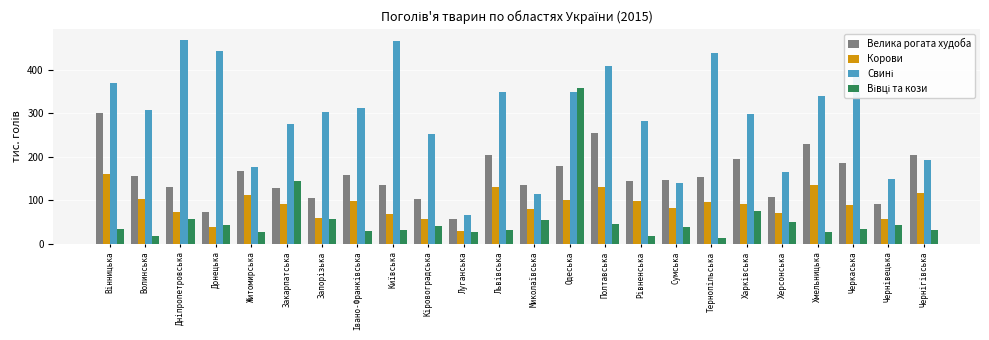

At which category is the sum across all series the highest?

Одеська